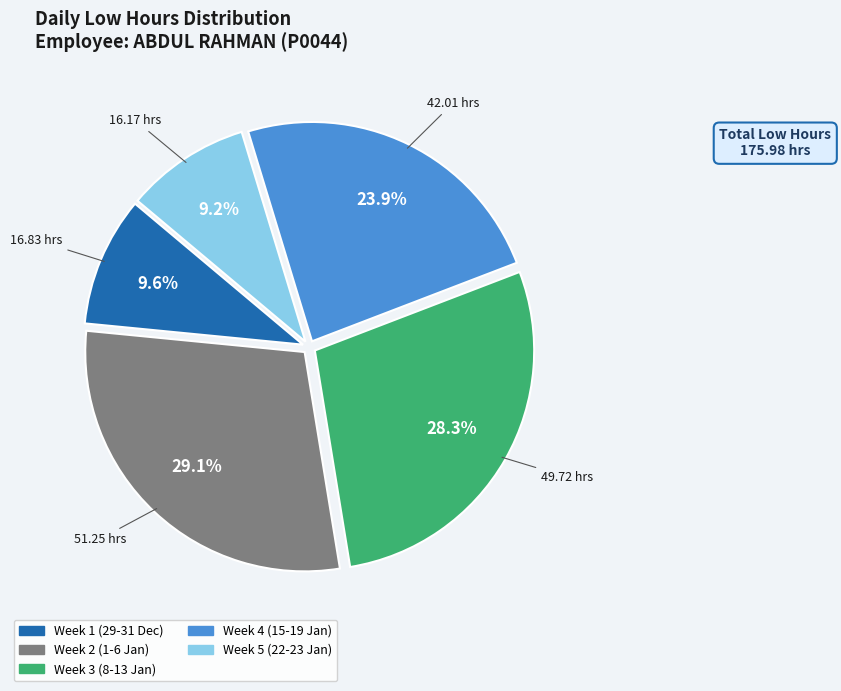

Does any single category account for the majority?

No